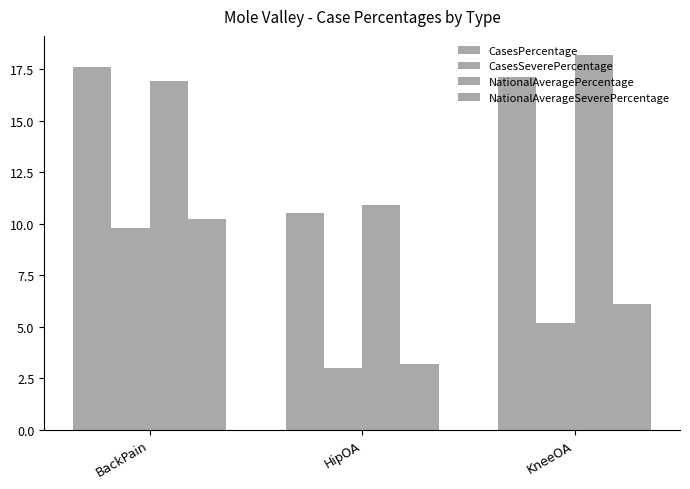

Is it true that CasesPercentage equals 17.6 at BackPain?

True